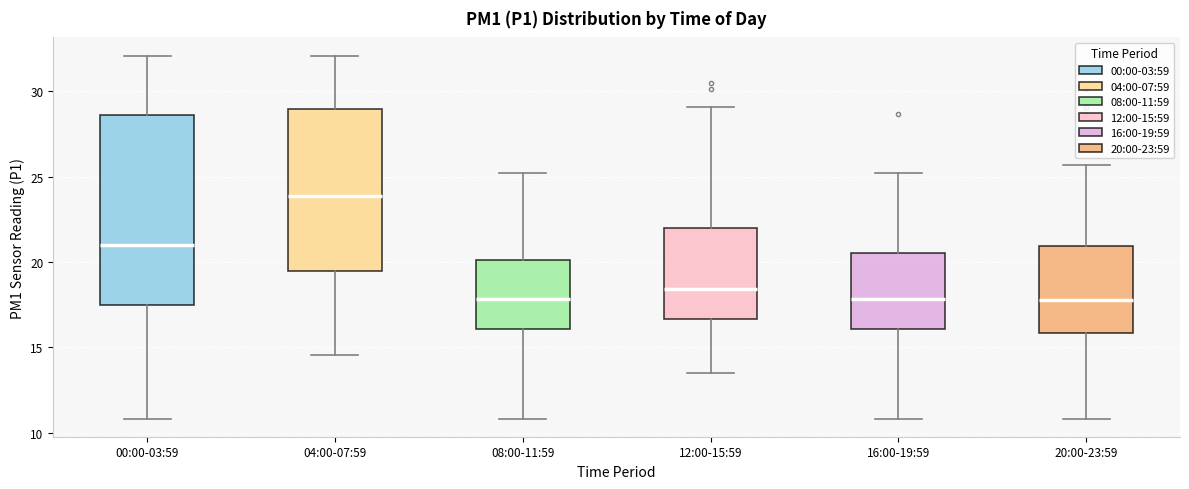

Which box is the tallest, from its lower edge to its upper edge?

00:00-03:59